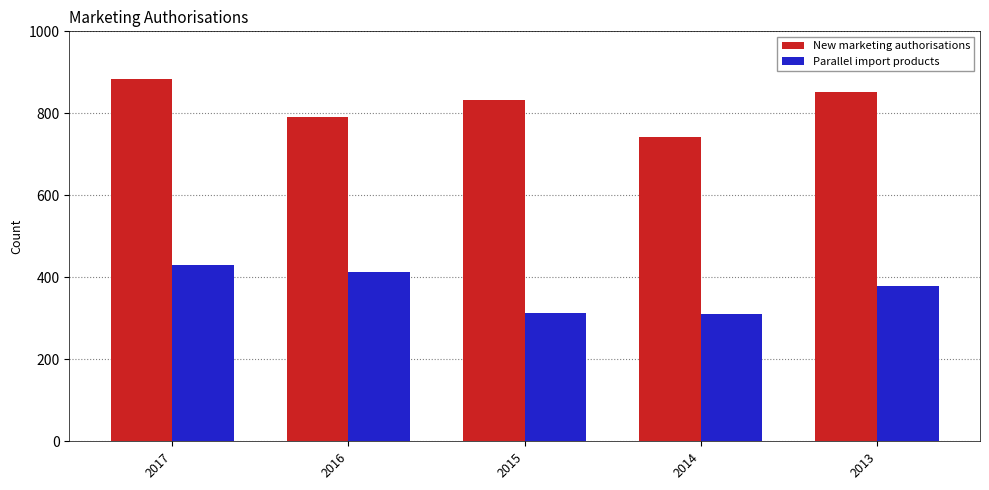

The value of Parallel import products at 2016 is 697. True or false?

False